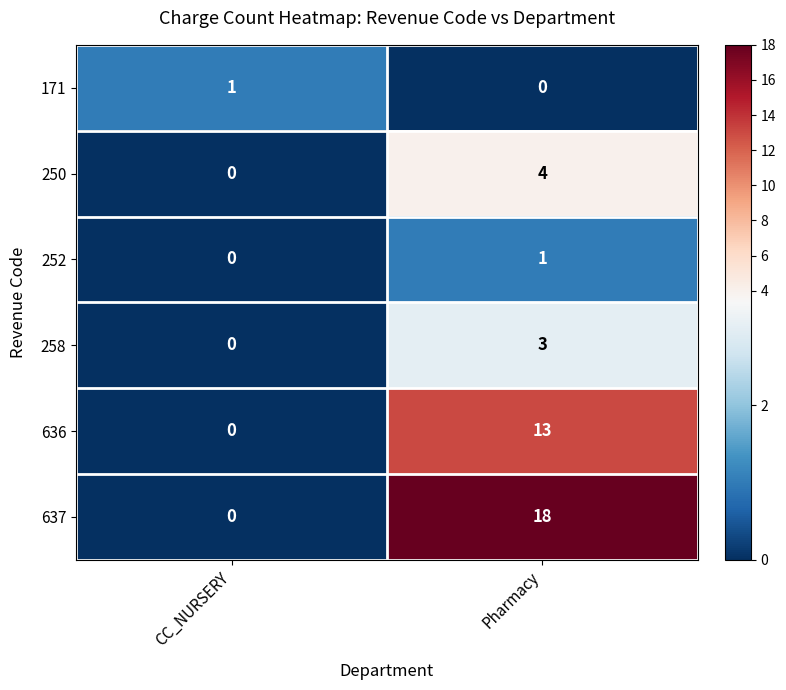

Rank the categories by 250 value from highest to lowest.

Pharmacy, CC_NURSERY